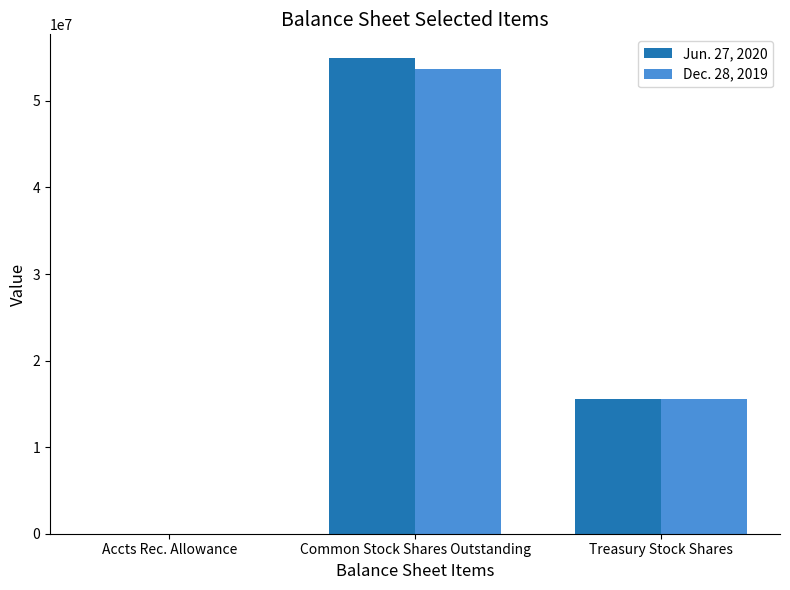

How many groups of bars are there?

3